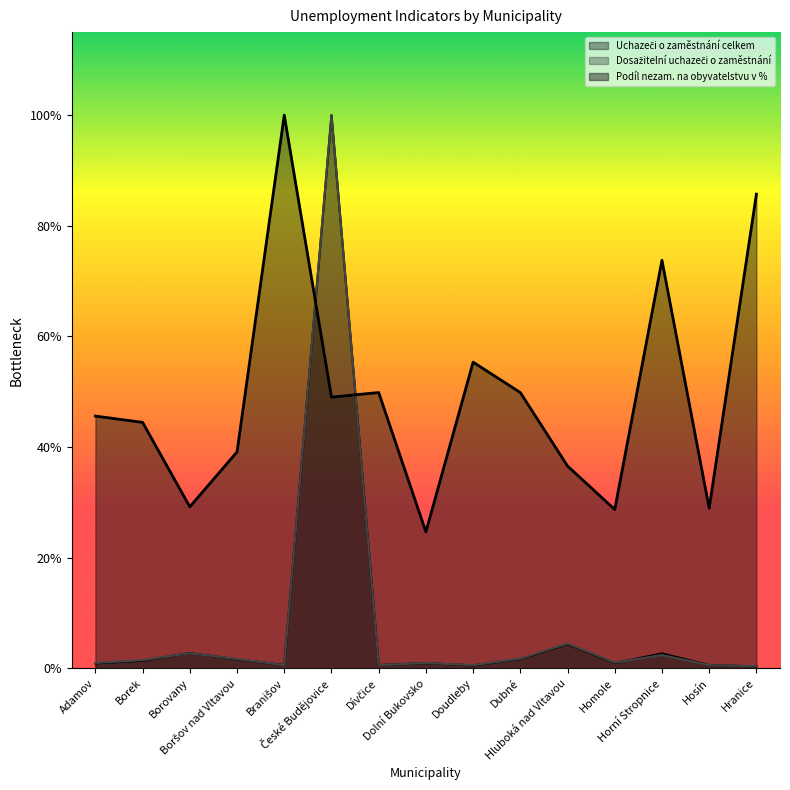

Is the value of Uchazeči o zaměstnání celkem at Borovany greater than the value of Dosažitelní uchazeči o zaměstnání at Dívčice?

Yes